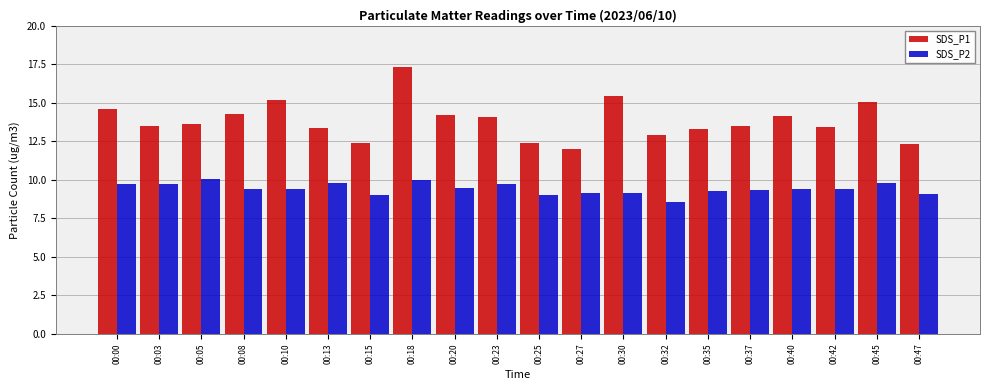

At how many categories does at least one series exceed 10?

20